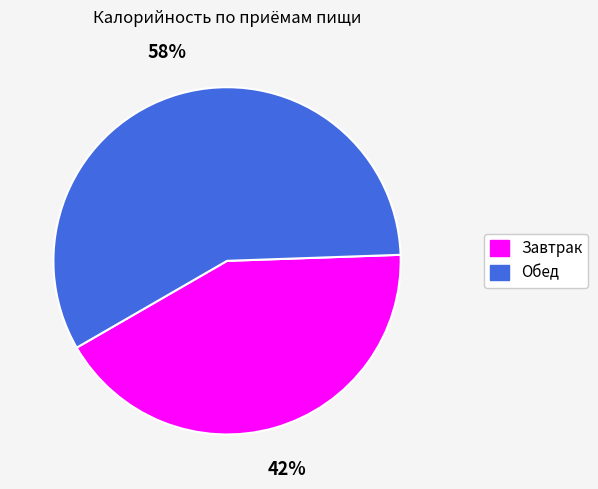

To the nearest percent, what percentage of the pie is Обед?

58%